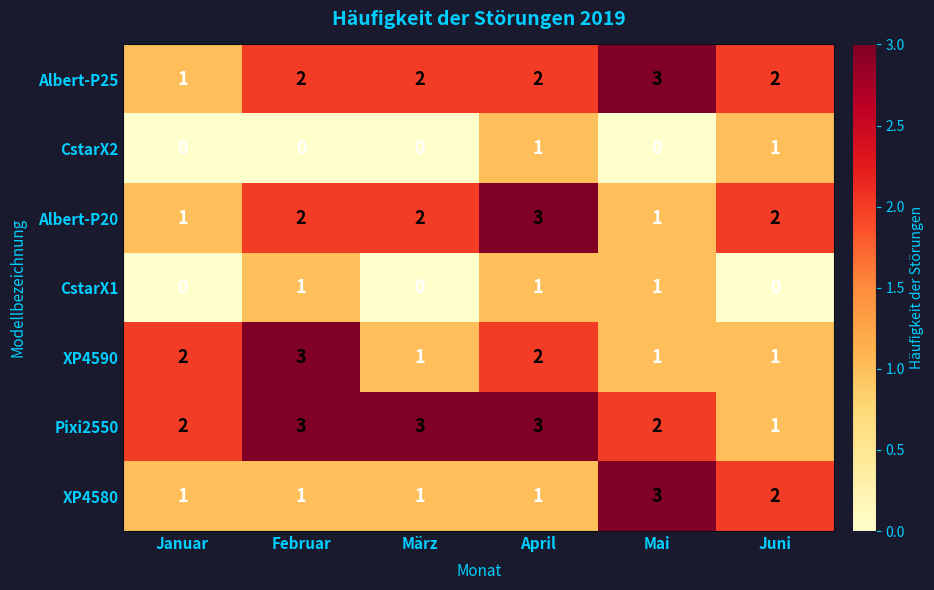

The value of Albert-P25 at Juni is 2. True or false?

True